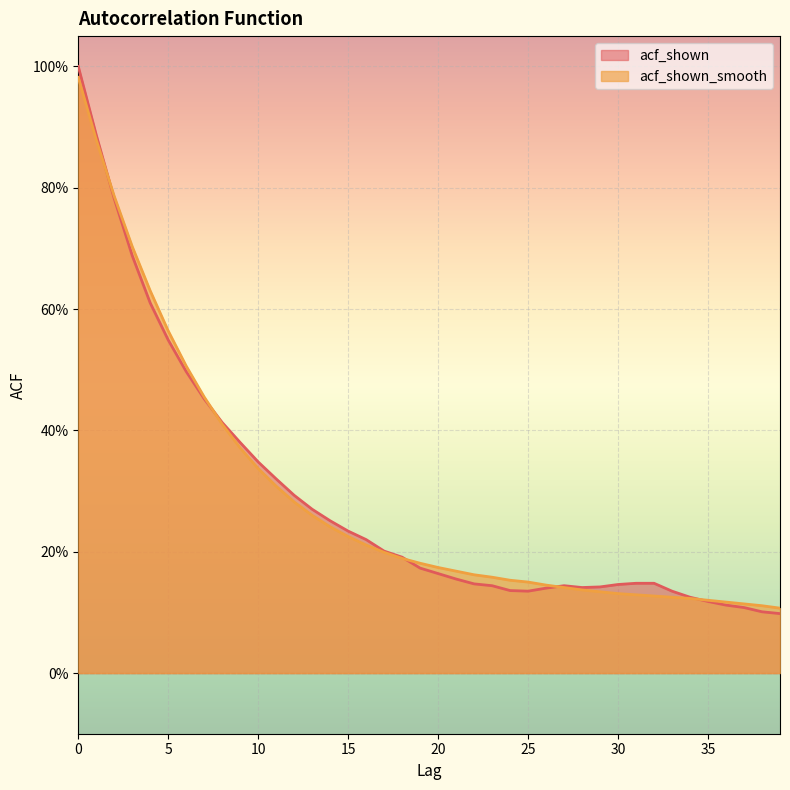

At how many categories does at least one series exceed 0?

40